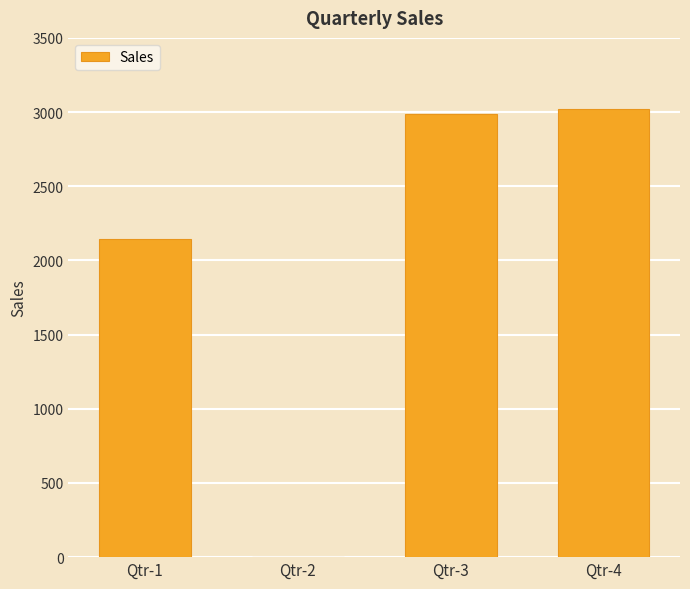

What is the change in value from Qtr-1 to Qtr-4?

+876